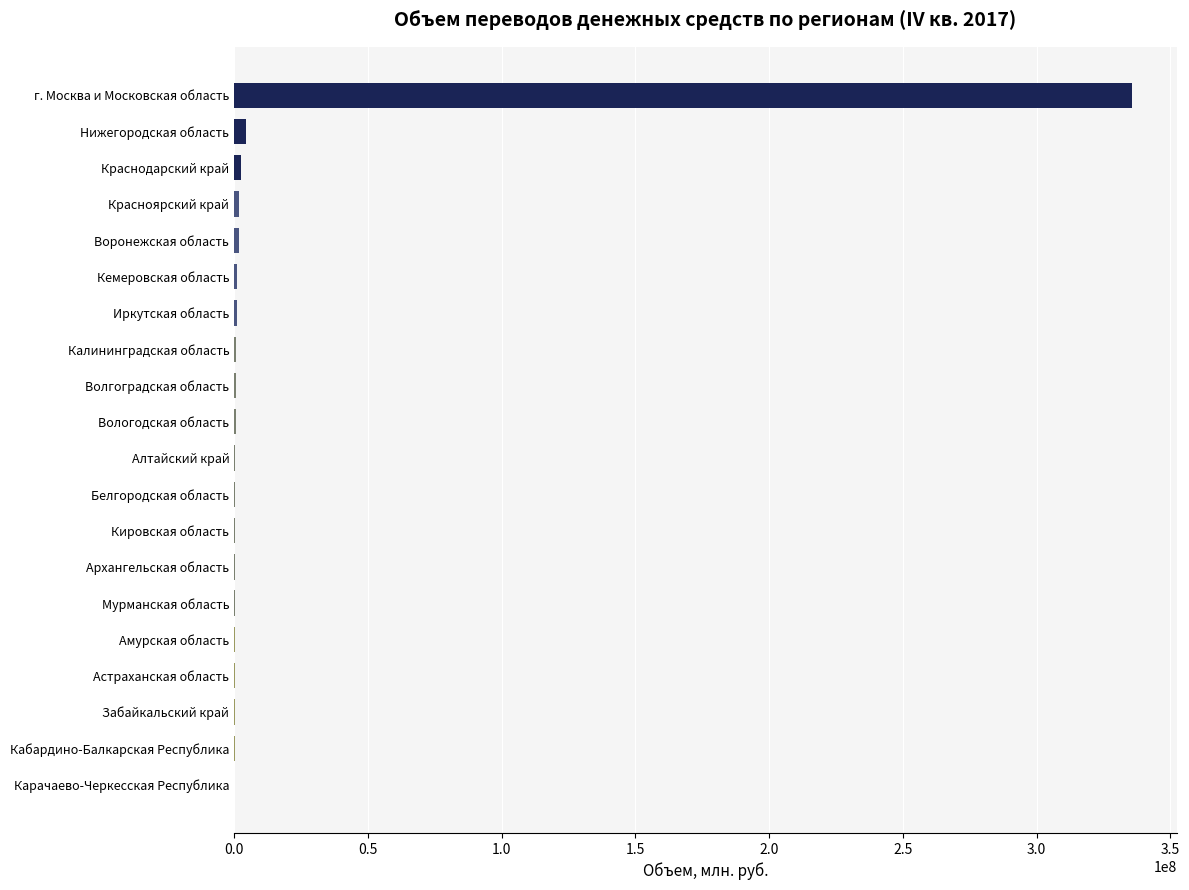

Which label corresponds to the largest value in the chart?

г. Москва и Московская область